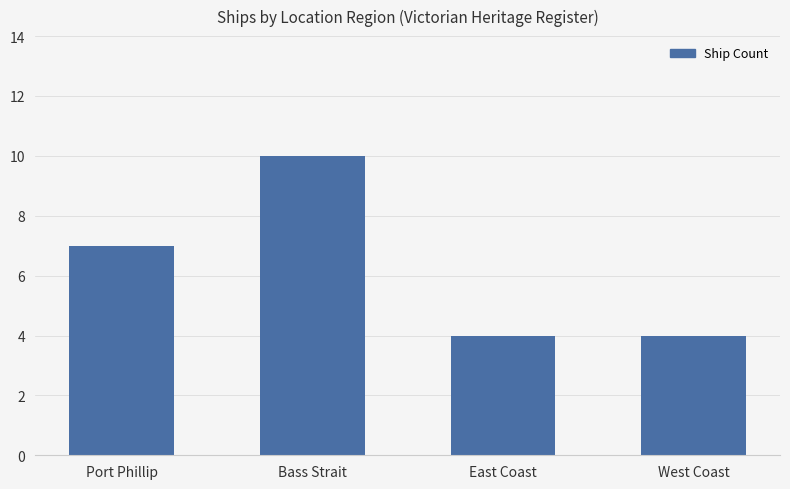

Is it true that the value at Bass Strait is 10?

True